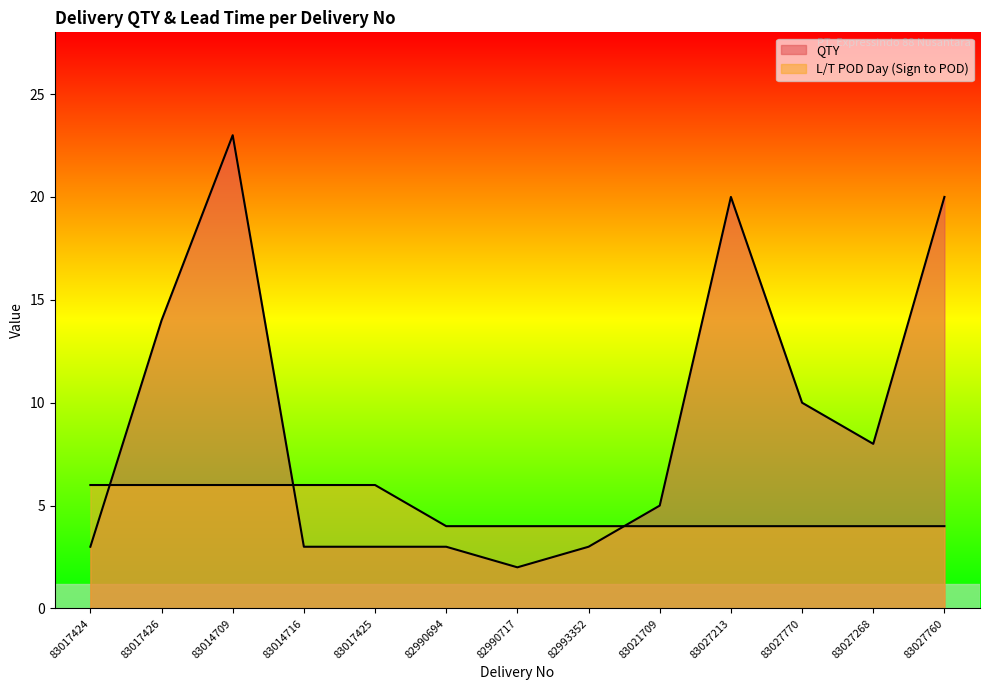

Which series has the largest total across all categories?

QTY